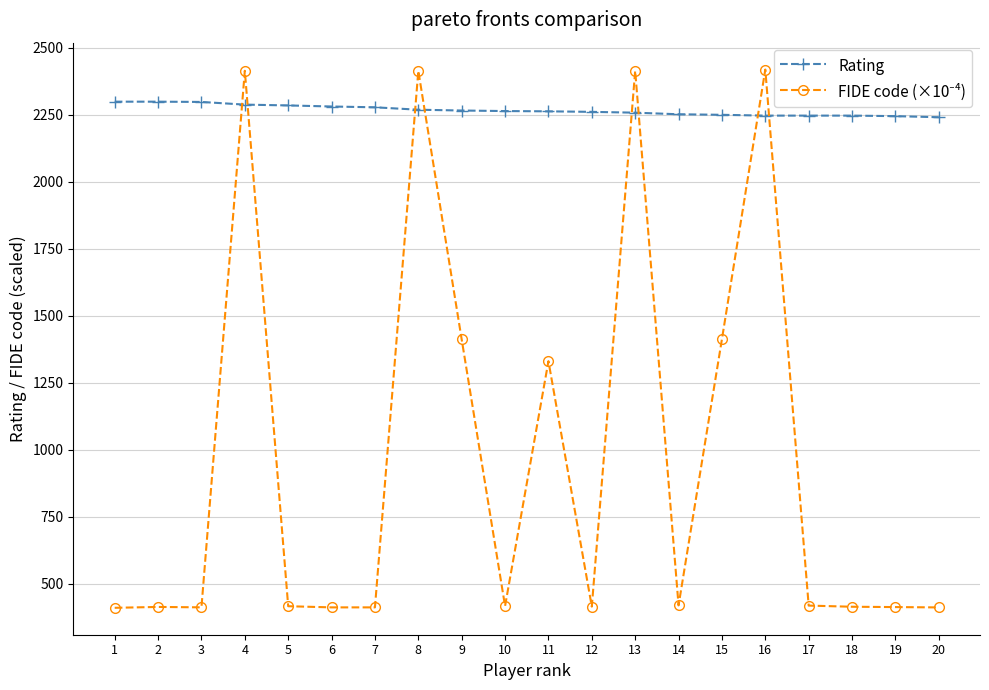

Does the chart have visible grid lines?

Yes